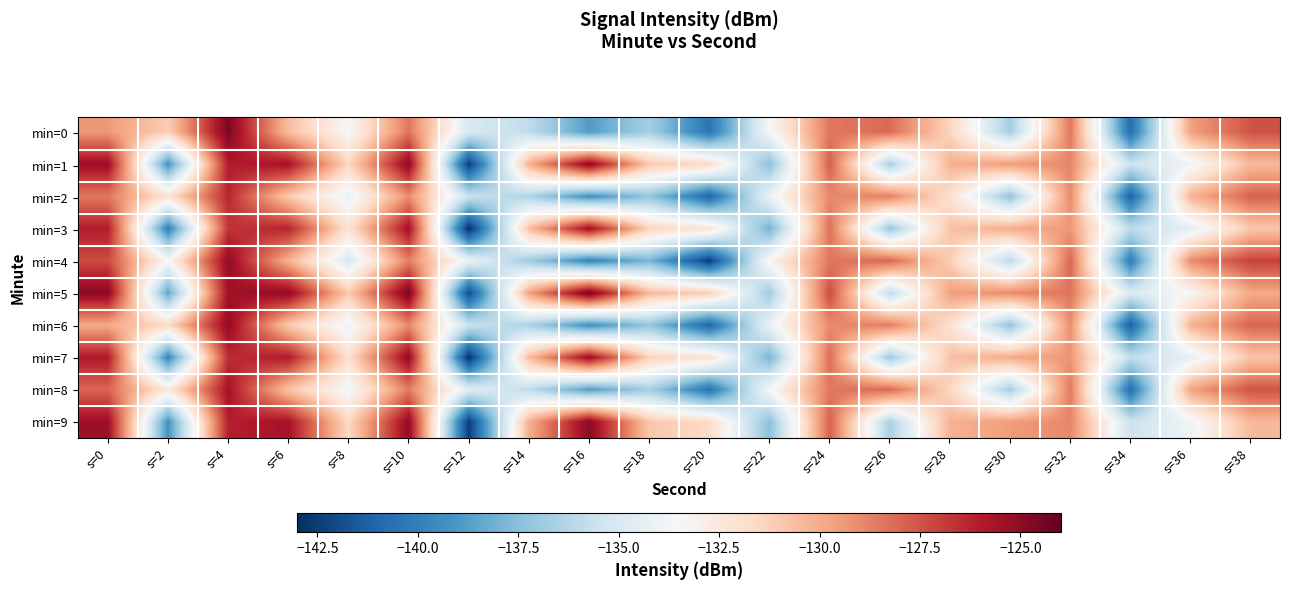

Reading left to right, extract all data points from this chart.

min=0: s=0=-129.4	s=2=-131.2	s=4=-124.6	s=6=-130.6	s=8=-133.4	s=10=-128.4	s=12=-135.0	s=14=-135.9	s=16=-138.8	s=18=-136.7	s=20=-140.5	s=22=-133.6	s=24=-128.5	s=26=-128.1	s=28=-131.4	s=30=-136.8	s=32=-128.4	s=34=-140.7	s=36=-129.7	s=38=-127.4
min=1: s=0=-125.4	s=2=-139.2	s=4=-126.0	s=6=-125.6	s=8=-131.5	s=10=-125.0	s=12=-142.5	s=14=-130.1	s=16=-124.9	s=18=-130.9	s=20=-131.6	s=22=-137.4	s=24=-127.8	s=26=-136.6	s=28=-130.2	s=30=-129.5	s=32=-128.9	s=34=-135.5	s=36=-133.9	s=38=-130.4
min=2: s=0=-128.5	s=2=-132.1	s=4=-126.3	s=6=-131.0	s=8=-134.2	s=10=-129.1	s=12=-135.5	s=14=-136.4	s=16=-139.3	s=18=-137.2	s=20=-141.0	s=22=-134.1	s=24=-129.0	s=26=-128.7	s=28=-132.0	s=30=-137.3	s=32=-129.0	s=34=-141.2	s=36=-130.2	s=38=-127.9
min=3: s=0=-126.0	s=2=-140.0	s=4=-126.7	s=6=-126.2	s=8=-132.1	s=10=-125.5	s=12=-143.0	s=14=-130.6	s=16=-125.4	s=18=-131.4	s=20=-132.2	s=22=-138.0	s=24=-128.3	s=26=-137.1	s=28=-130.7	s=30=-130.0	s=32=-129.4	s=34=-135.9	s=36=-134.4	s=38=-130.9
min=4: s=0=-127.3	s=2=-133.4	s=4=-125.1	s=6=-130.2	s=8=-135.0	s=10=-128.7	s=12=-134.1	s=14=-136.9	s=16=-139.8	s=18=-137.9	s=20=-142.5	s=22=-133.2	s=24=-128.5	s=26=-128.0	s=28=-131.2	s=30=-136.1	s=32=-128.0	s=34=-140.1	s=36=-129.0	s=38=-127.0
min=5: s=0=-124.9	s=2=-138.5	s=4=-125.5	s=6=-125.1	s=8=-131.0	s=10=-124.5	s=12=-142.0	s=14=-129.6	s=16=-124.4	s=18=-130.4	s=20=-131.1	s=22=-136.9	s=24=-127.3	s=26=-136.0	s=28=-129.6	s=30=-129.0	s=32=-128.4	s=34=-134.9	s=36=-133.4	s=38=-129.9
min=6: s=0=-129.9	s=2=-131.7	s=4=-125.1	s=6=-131.0	s=8=-134.0	s=10=-129.0	s=12=-135.5	s=14=-136.5	s=16=-139.4	s=18=-137.2	s=20=-141.0	s=22=-134.1	s=24=-129.0	s=26=-128.6	s=28=-132.0	s=30=-137.3	s=32=-129.1	s=34=-141.3	s=36=-130.2	s=38=-128.0
min=7: s=0=-125.9	s=2=-139.7	s=4=-126.5	s=6=-125.9	s=8=-131.9	s=10=-125.1	s=12=-142.9	s=14=-130.5	s=16=-125.3	s=18=-131.3	s=20=-132.1	s=22=-137.9	s=24=-128.2	s=26=-137.0	s=28=-130.7	s=30=-129.9	s=32=-129.3	s=34=-135.8	s=36=-134.4	s=38=-130.8
min=8: s=0=-128.0	s=2=-132.5	s=4=-125.6	s=6=-130.8	s=8=-133.7	s=10=-128.6	s=12=-134.6	s=14=-135.9	s=16=-138.8	s=18=-136.7	s=20=-140.5	s=22=-133.6	s=24=-128.5	s=26=-128.1	s=28=-131.5	s=30=-136.8	s=32=-128.5	s=34=-140.7	s=36=-129.7	s=38=-127.5
min=9: s=0=-125.4	s=2=-139.2	s=4=-126.1	s=6=-125.6	s=8=-131.6	s=10=-125.1	s=12=-142.5	s=14=-130.1	s=16=-124.9	s=18=-130.9	s=20=-131.7	s=22=-137.4	s=24=-127.9	s=26=-136.6	s=28=-130.2	s=30=-129.5	s=32=-128.9	s=34=-135.5	s=36=-133.9	s=38=-130.4